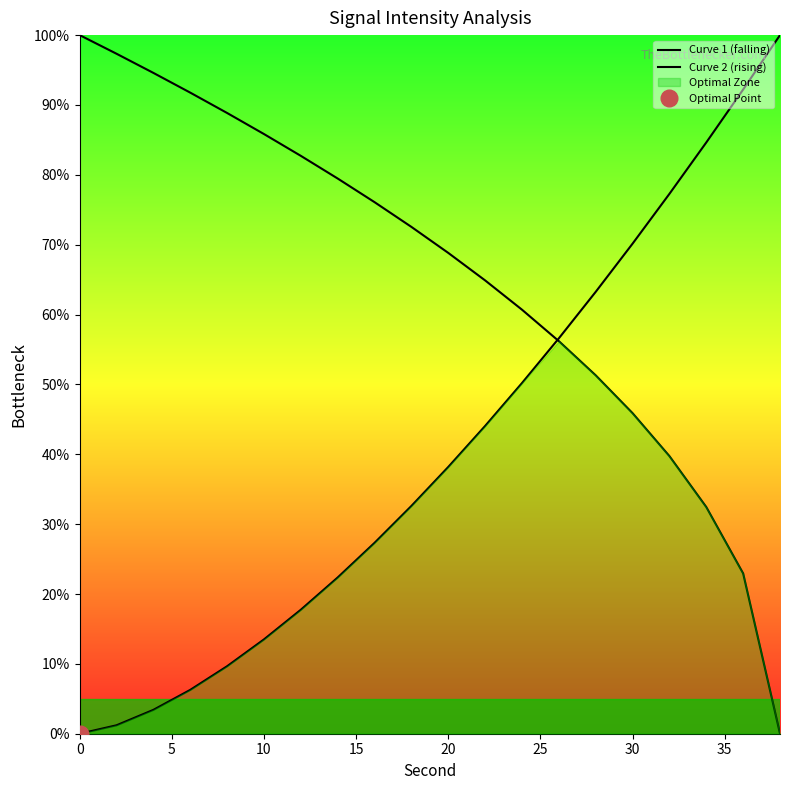

What are all the series names shown in the legend?

Curve 1 (falling), Curve 2 (rising)